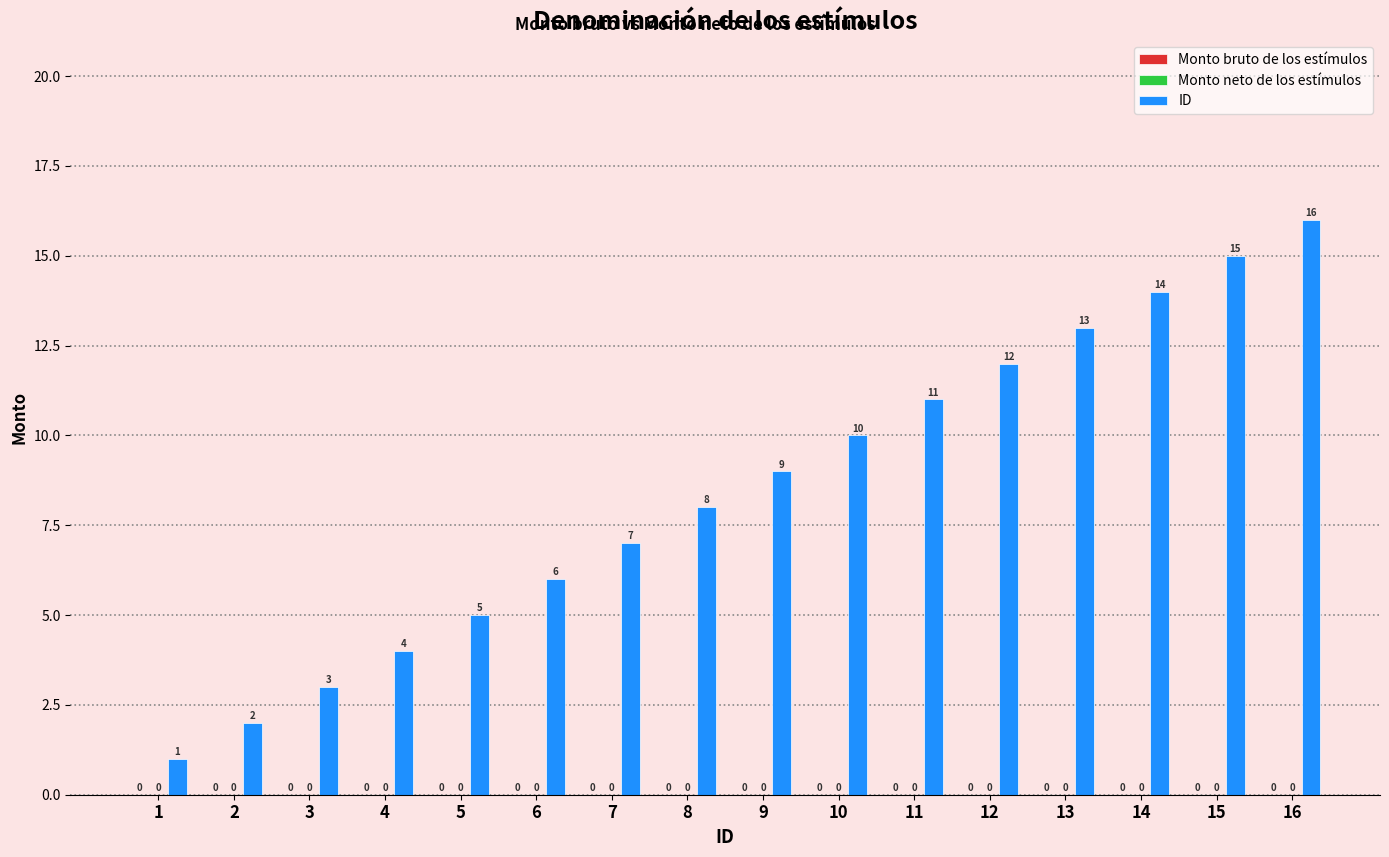

What is the greatest value displayed?

16